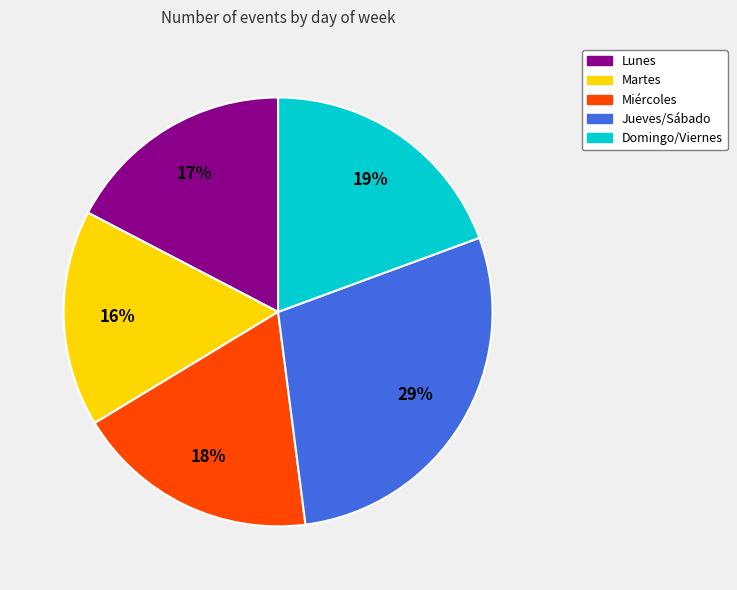

Does any single category account for the majority?

No